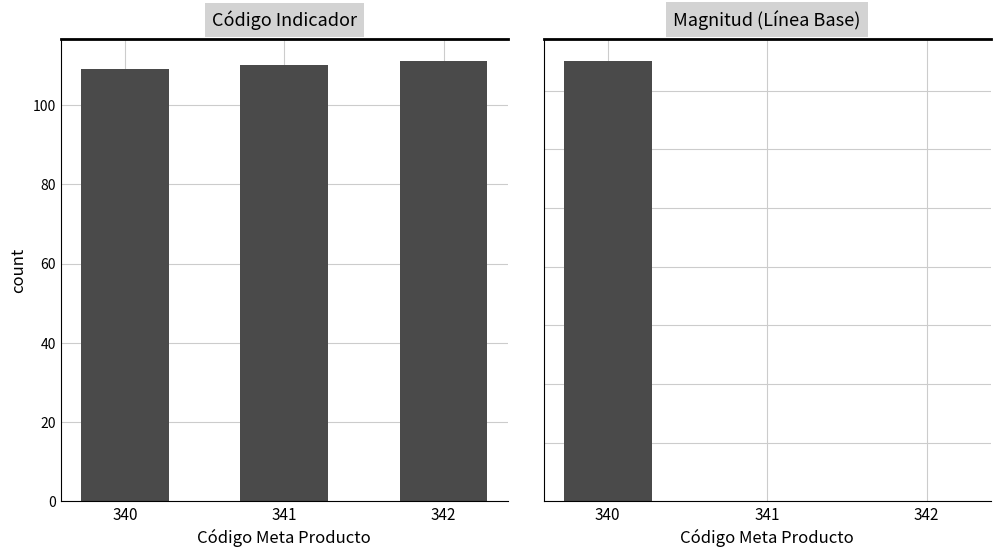

Which category has the lowest value across all series?

342